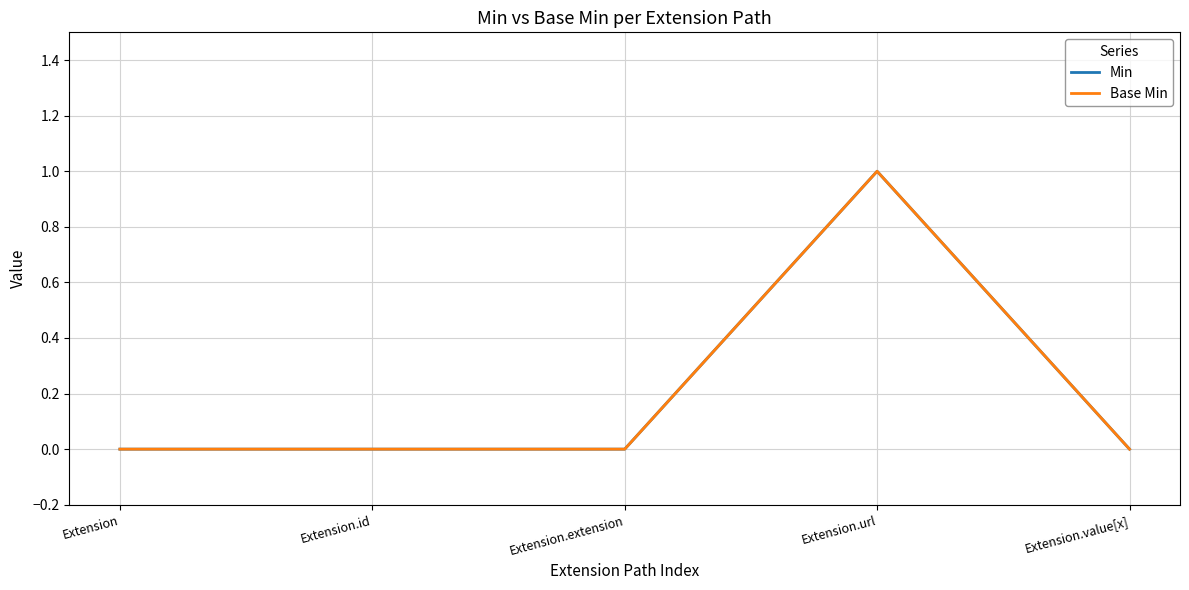

Which series has the largest total across all categories?

Min